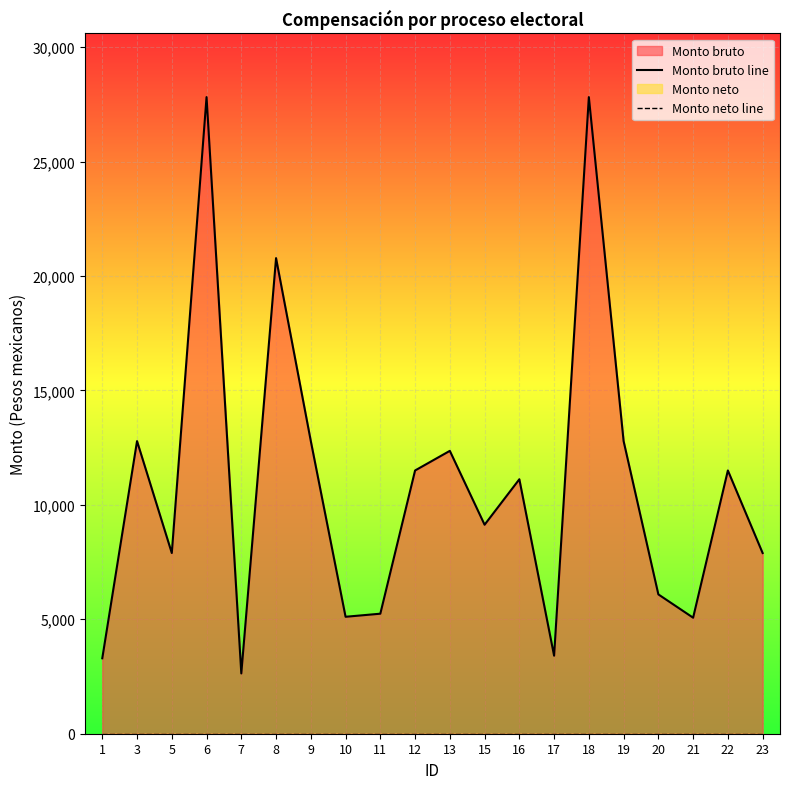

True or false: Monto neto line and Monto bruto line intersect in this chart.

False